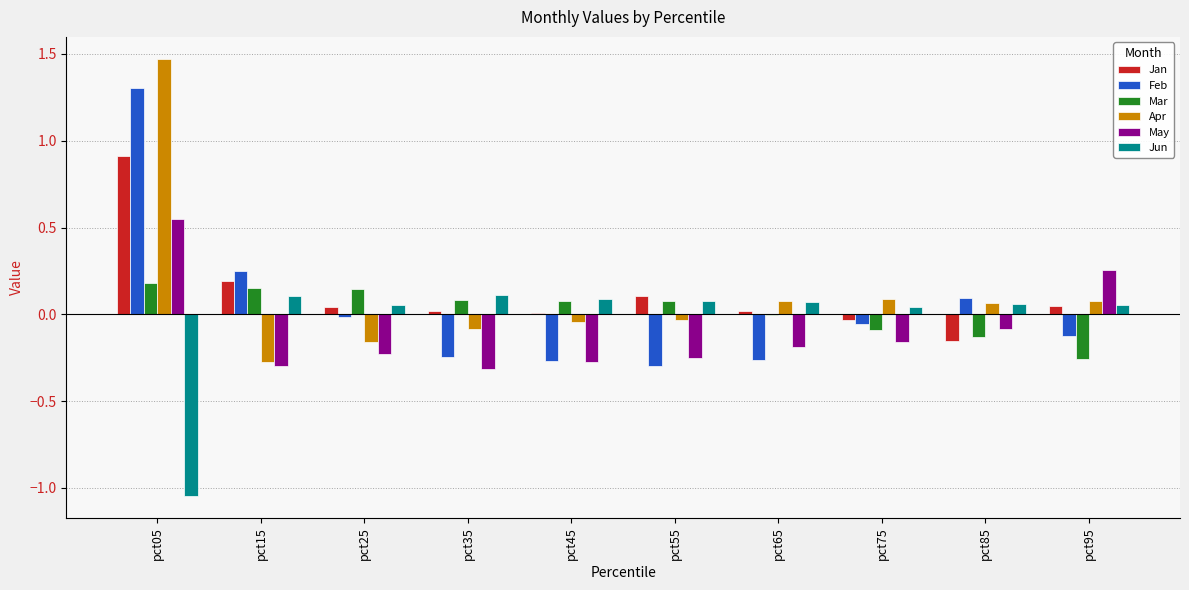

How many groups of bars are there?

10